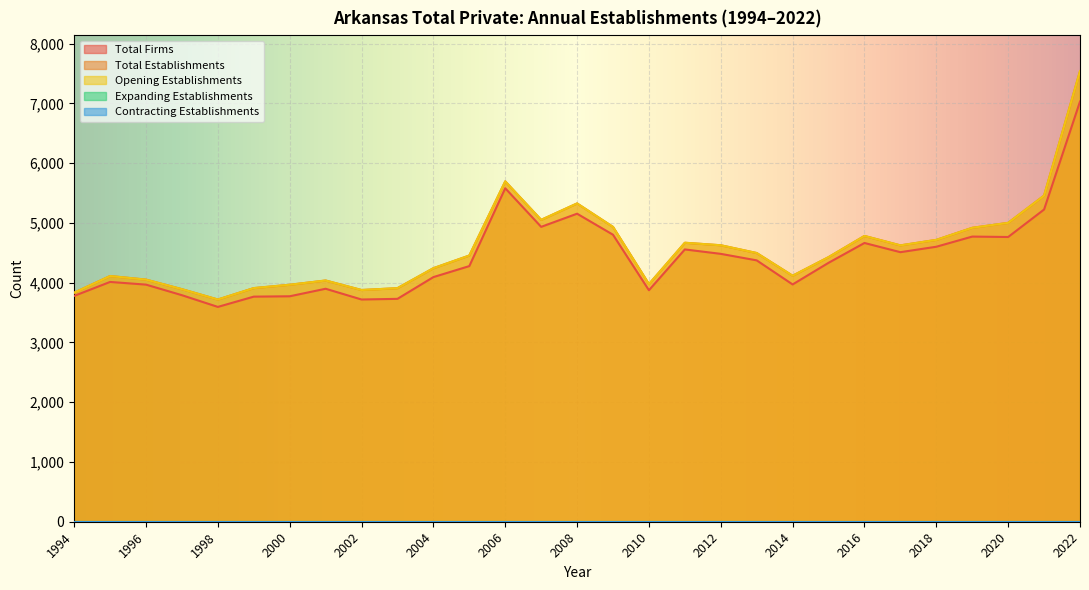

Which series changed the most between 2001 and 2022?

Total Establishments